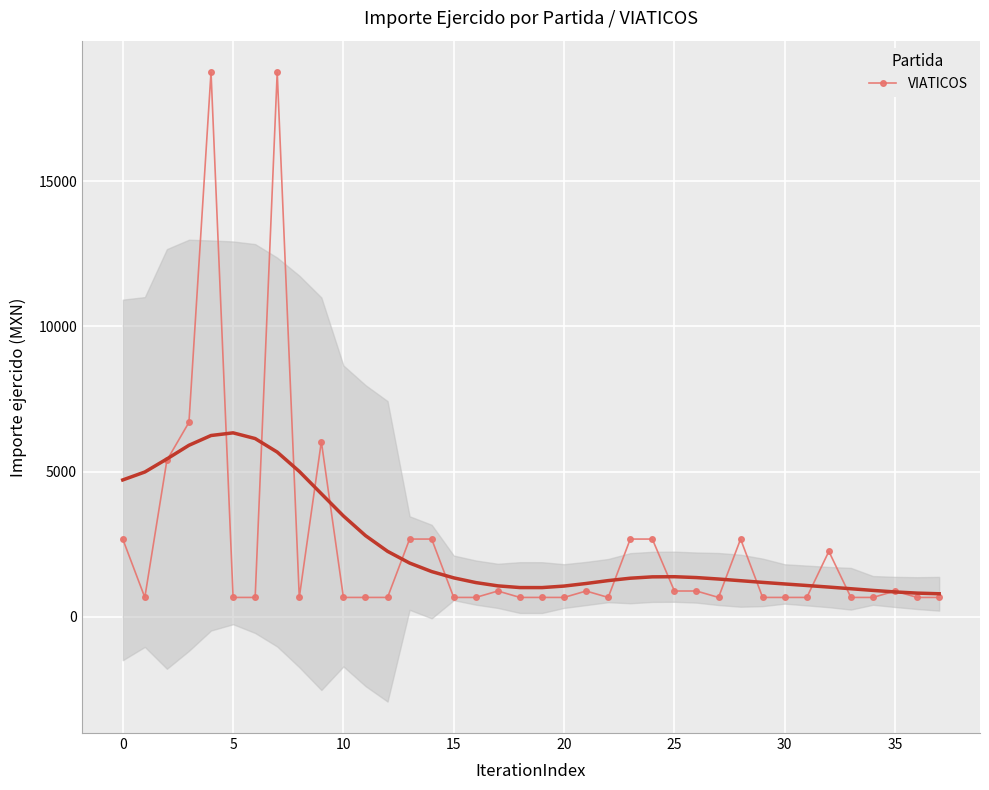

What is the label of the 27th point from the left?

26